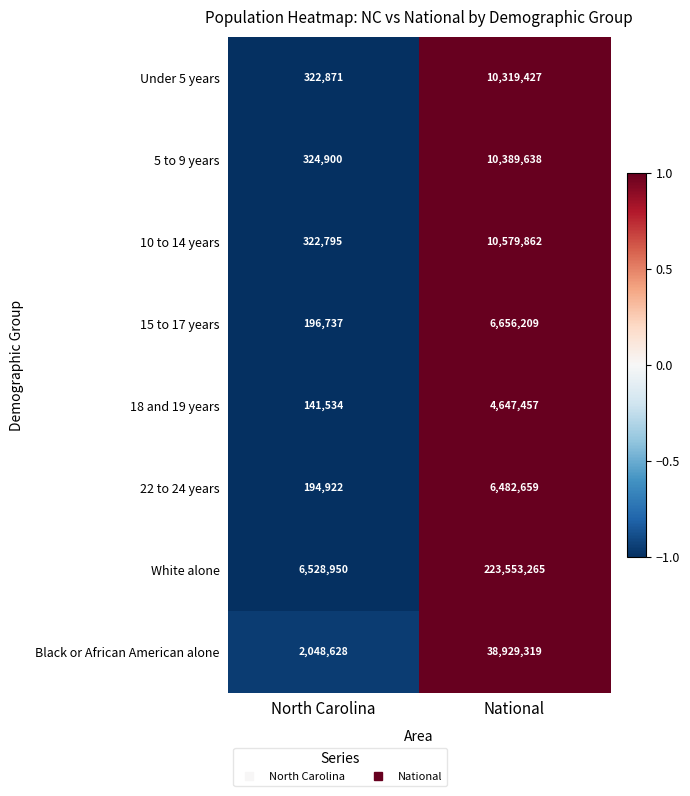

What is the greatest value displayed?

223553265